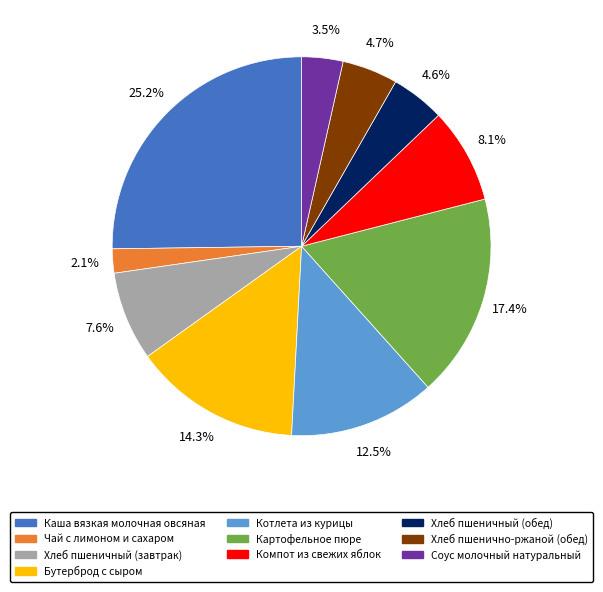

To the nearest percent, what portion does Хлеб пшеничный (завтрак) represent?

8%